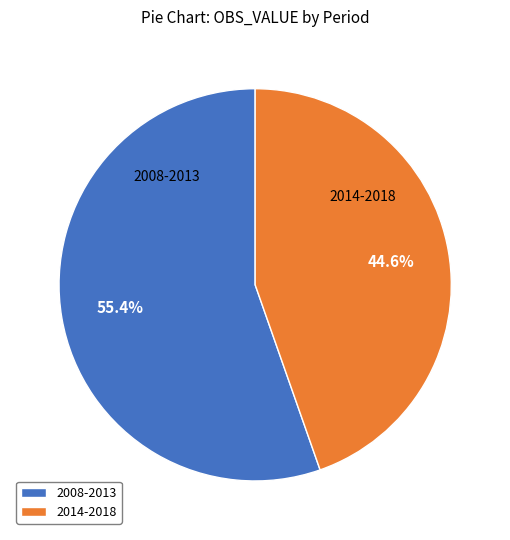

Rank the categories by value from highest to lowest.

2008-2013, 2014-2018